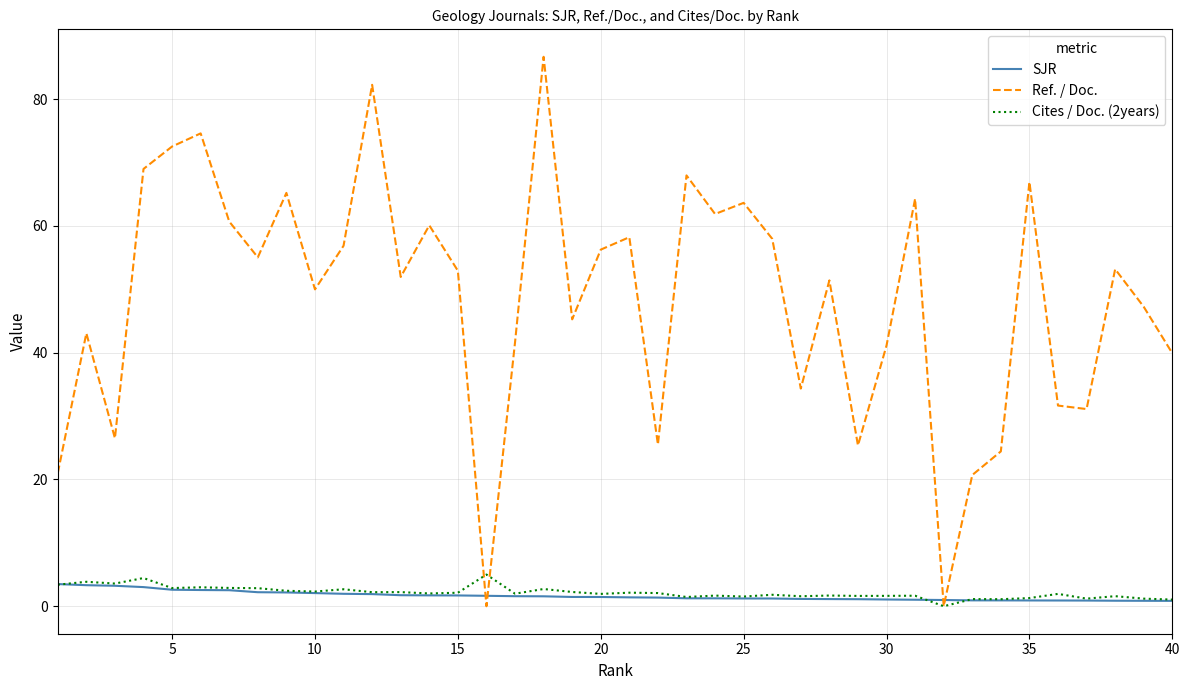

True or false: Ref. / Doc. has more than 2 interior local peaks.

True